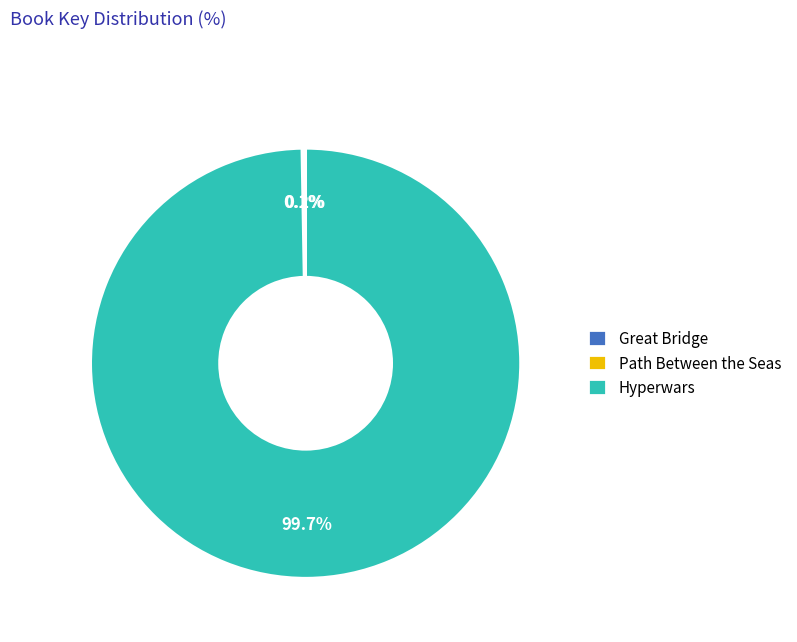

True or false: Hyperwars accounts for 100% of the total.

True